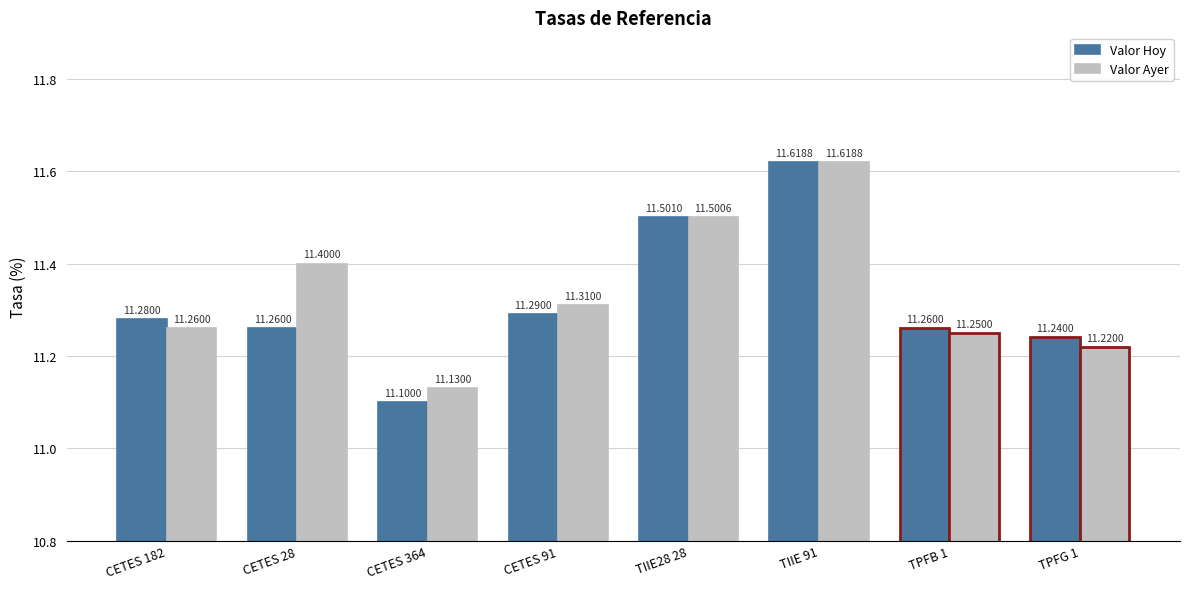

What is the highest value of the Valor Ayer series?

11.6